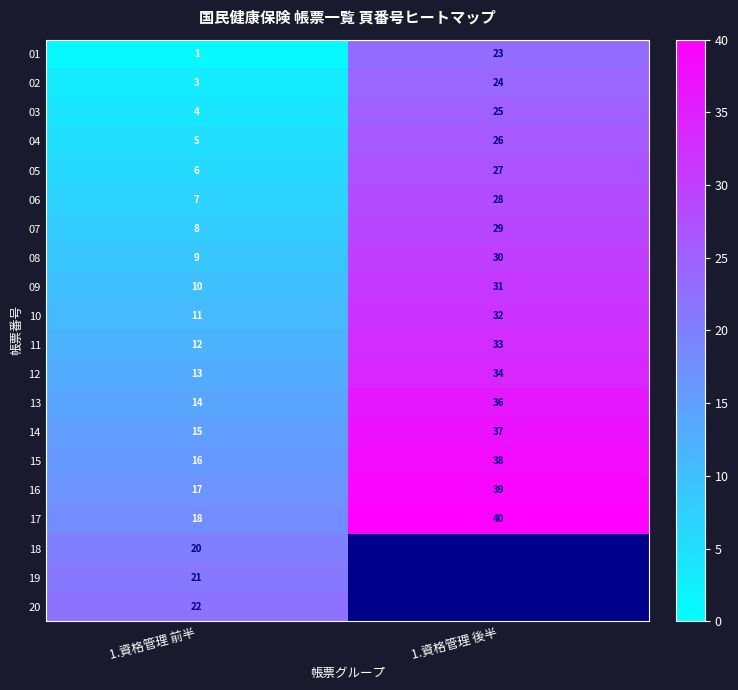

How many categories are shown in the chart?

2